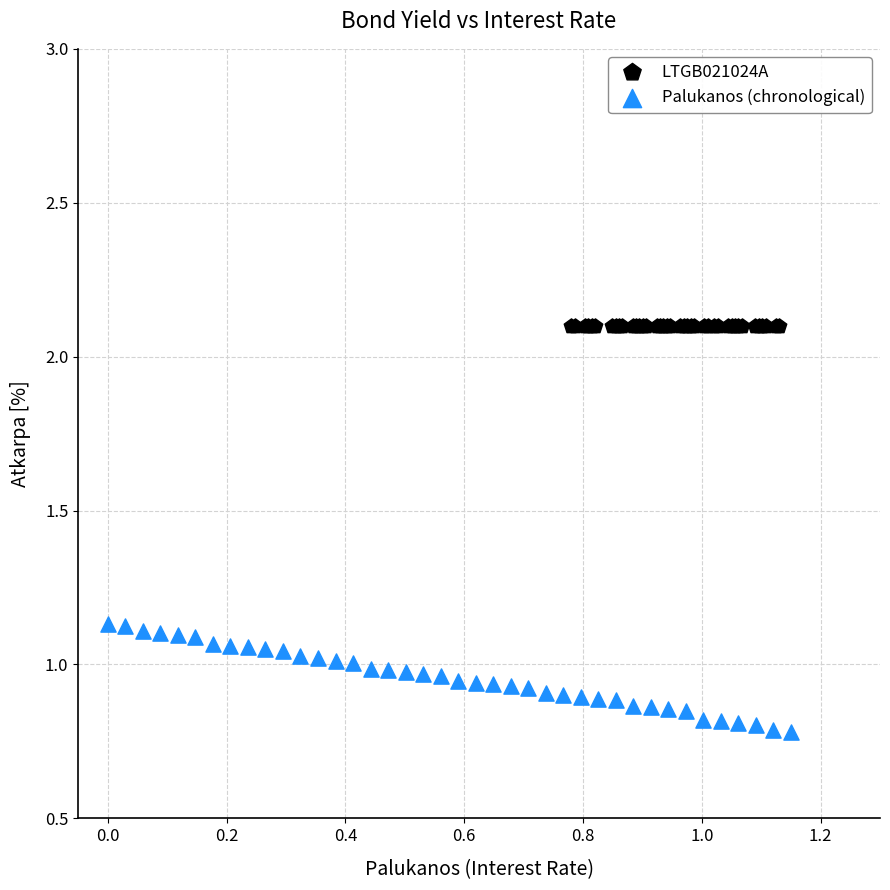

Which series contains the lowest Y value?

Palukanos (chronological)